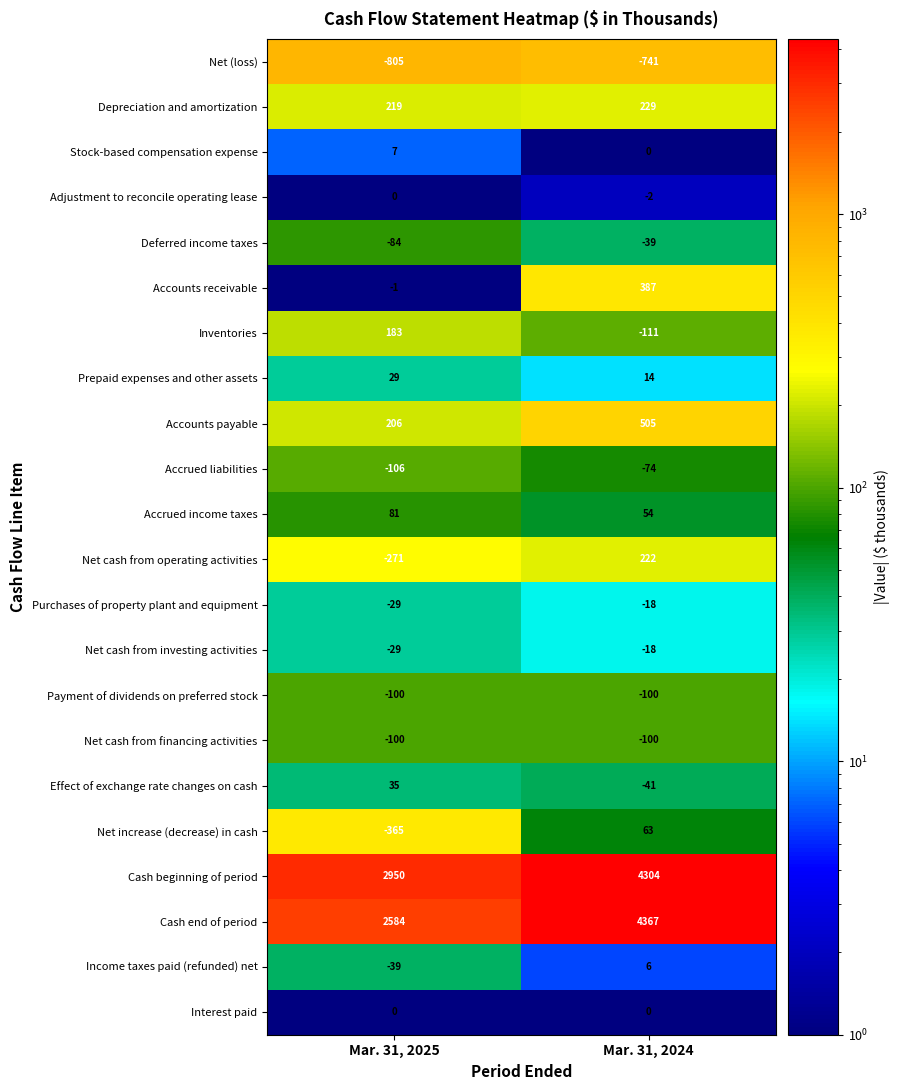

What is the sum of the Payment of dividends on preferred stock values at Mar. 31, 2025 and Mar. 31, 2024?

-200